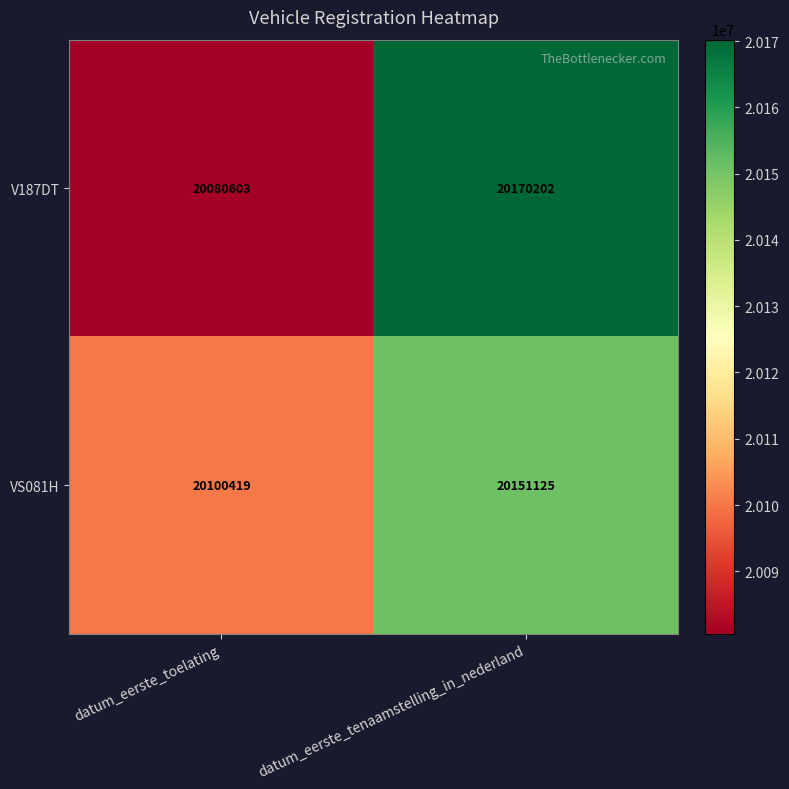

What is the sum of the VS081H values at datum_eerste_toelating and datum_eerste_tenaamstelling_in_nederland?

40251544